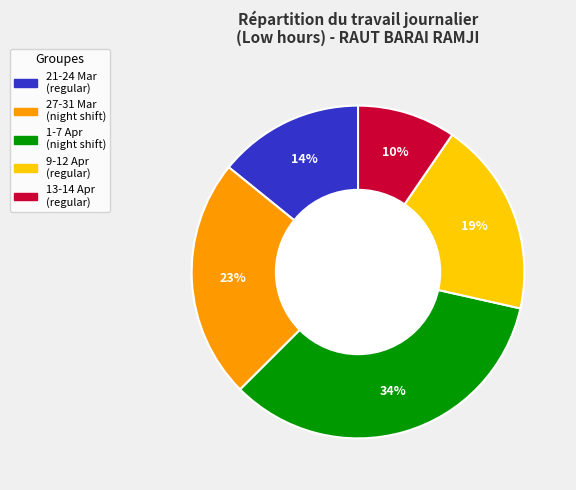

How many slices are in this pie chart?

5